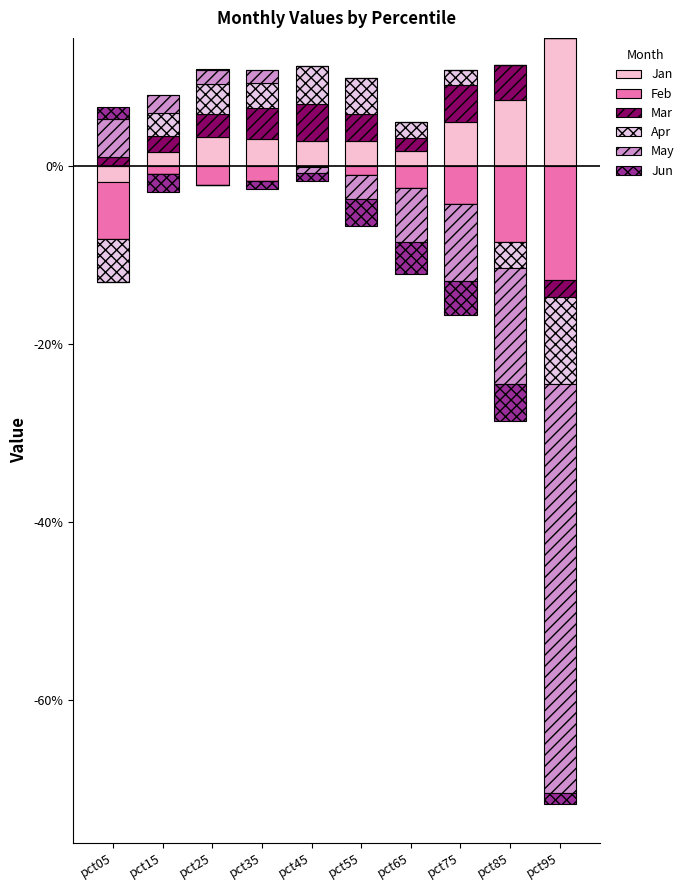

The value of Mar at pct65 is 0.0. True or false?

False